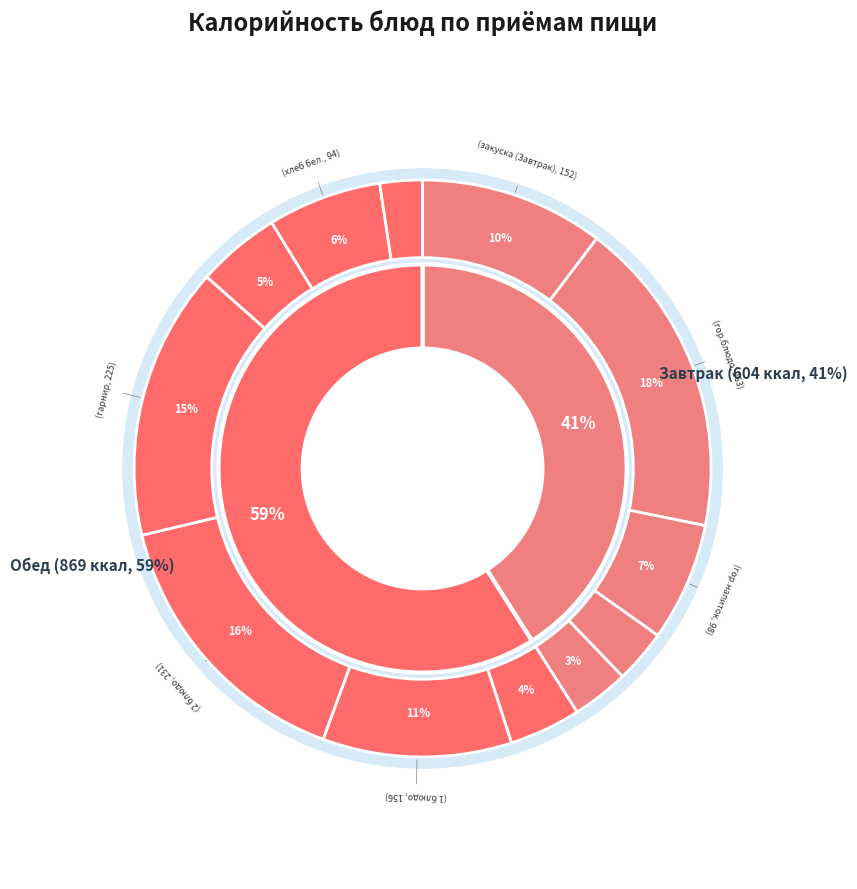

To the nearest percent, what is the combined percentage of хлеб (Завтрак) and закуска (Завтрак)?

14%